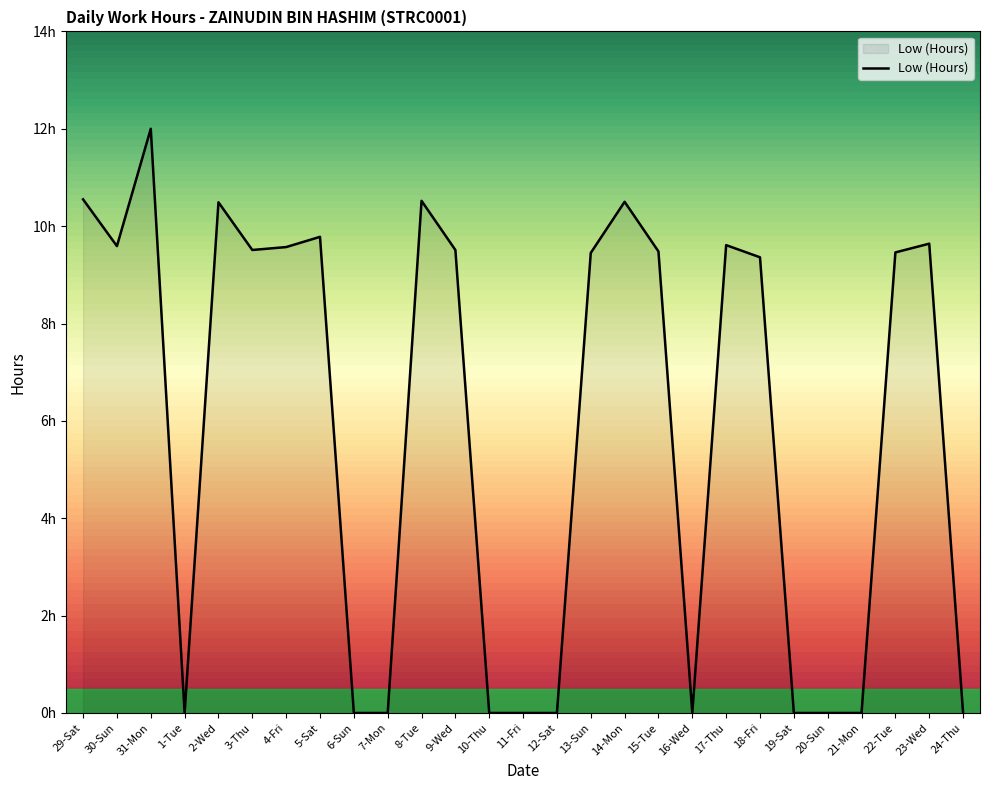

Rank the categories by value from lowest to highest.

1-Tue, 6-Sun, 7-Mon, 10-Thu, 11-Fri, 12-Sat, 16-Wed, 19-Sat, 20-Sun, 21-Mon, 24-Thu, 18-Fri, 13-Sun, 22-Tue, 15-Tue, 3-Thu, 9-Wed, 4-Fri, 30-Sun, 17-Thu, 23-Wed, 5-Sat, 2-Wed, 14-Mon, 8-Tue, 29-Sat, 31-Mon